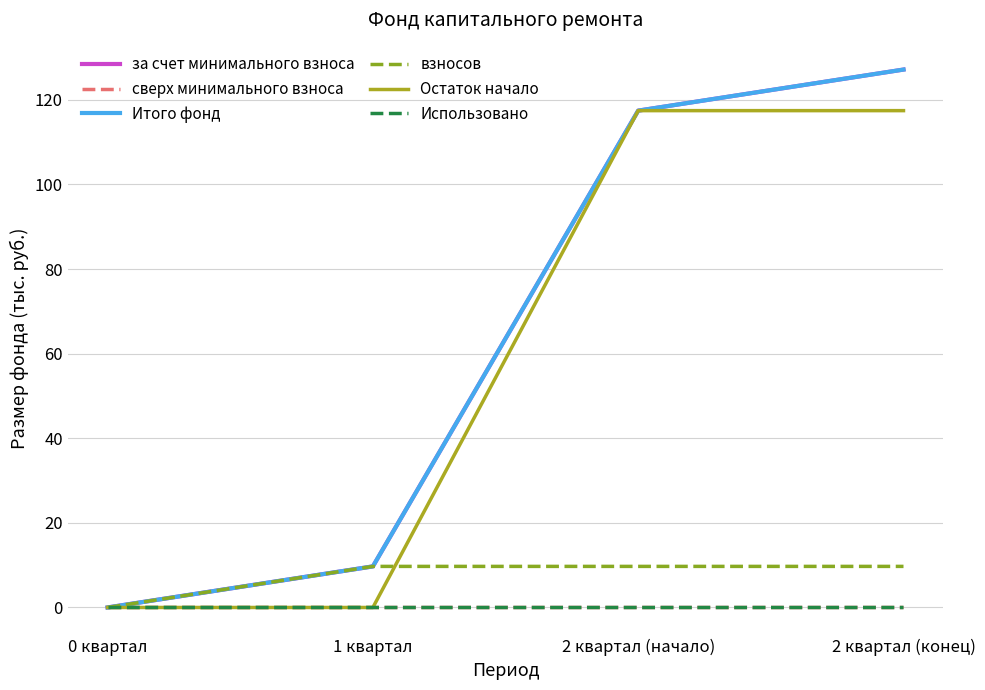

Does the chart have visible grid lines?

Yes